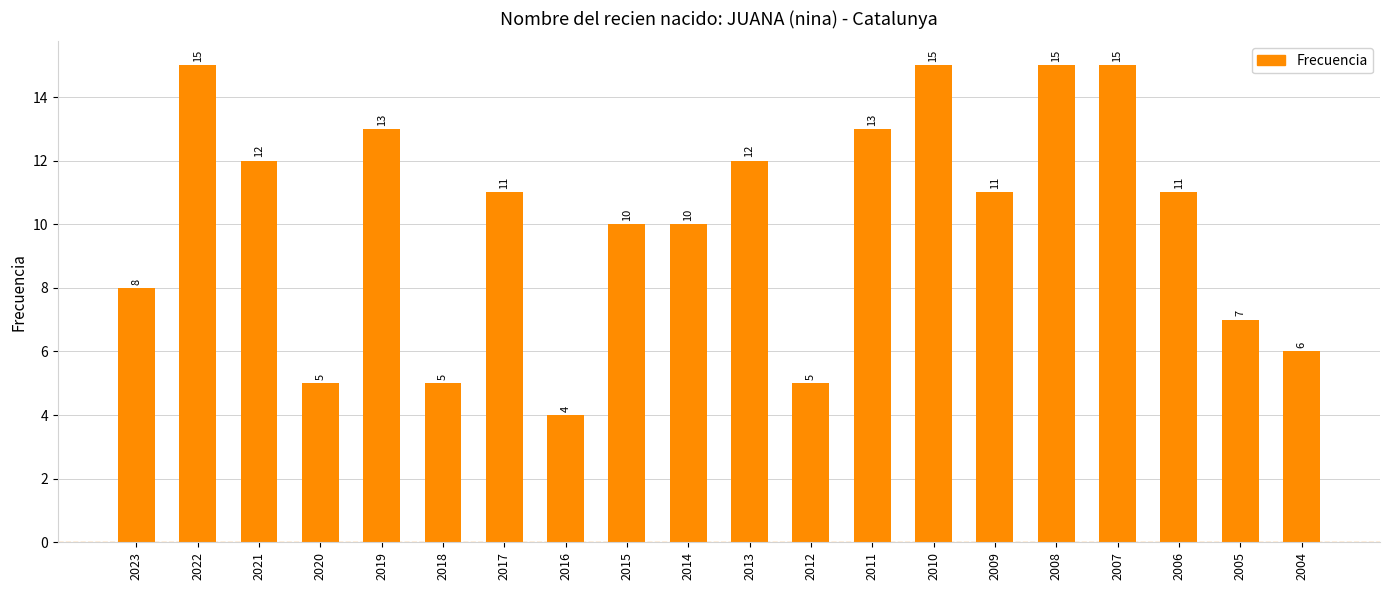

Count the number of data series in this chart.

1